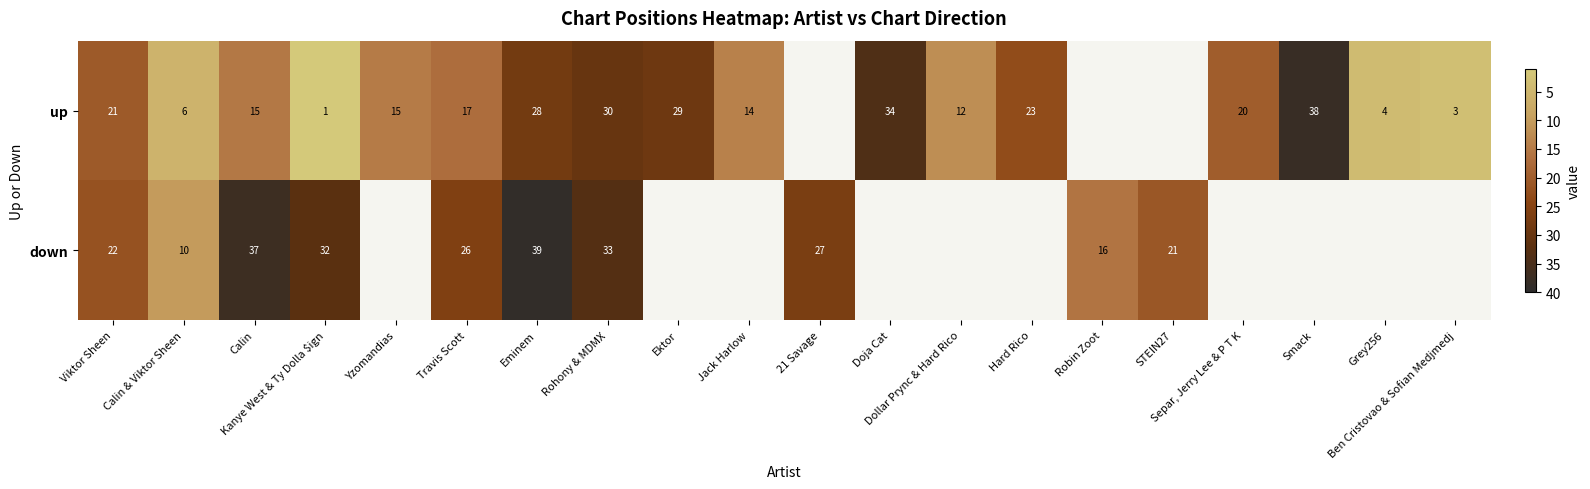

True or false: down has a value of 22.0 at Viktor Sheen.

True